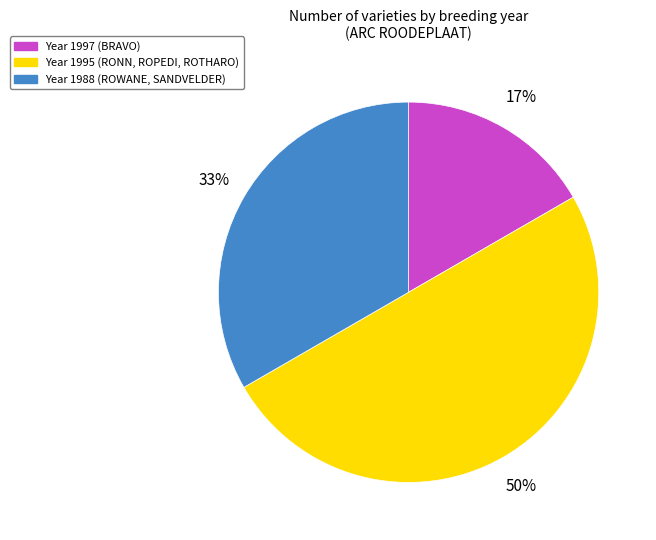

Rank the categories by value from highest to lowest.

Year 1995 (RONN, ROPEDI, ROTHARO), Year 1988 (ROWANE, SANDVELDER), Year 1997 (BRAVO)